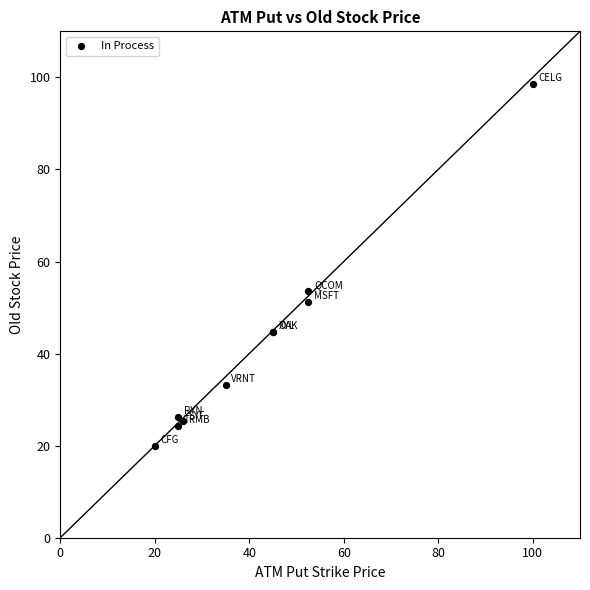

What Y value in the scatter plot is closest to 59?

53.6